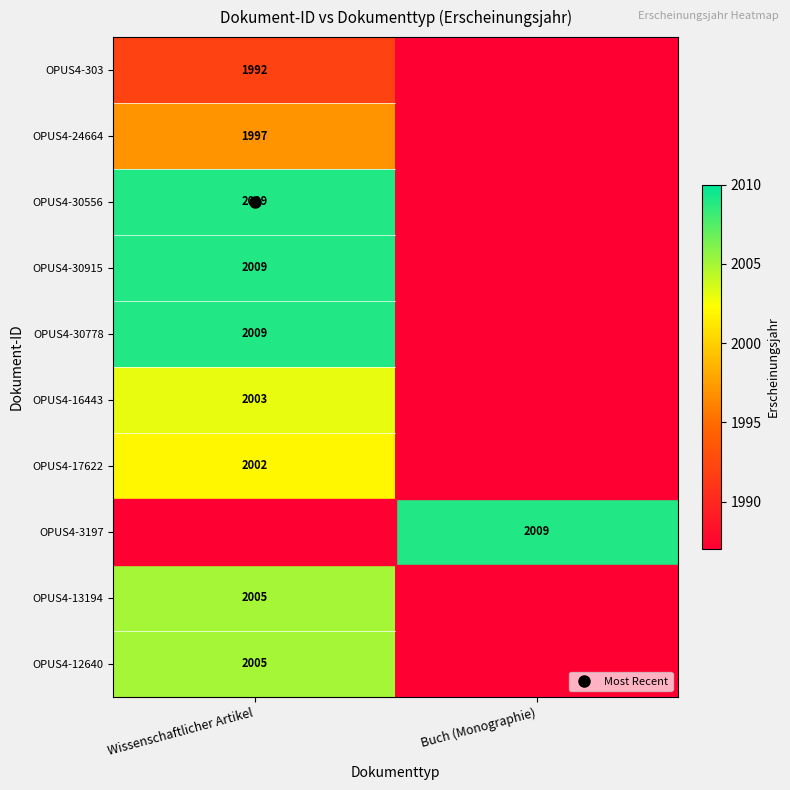

What is the sum of the OPUS4-30778 values at Buch (Monographie) and Wissenschaftlicher Artikel?

3996